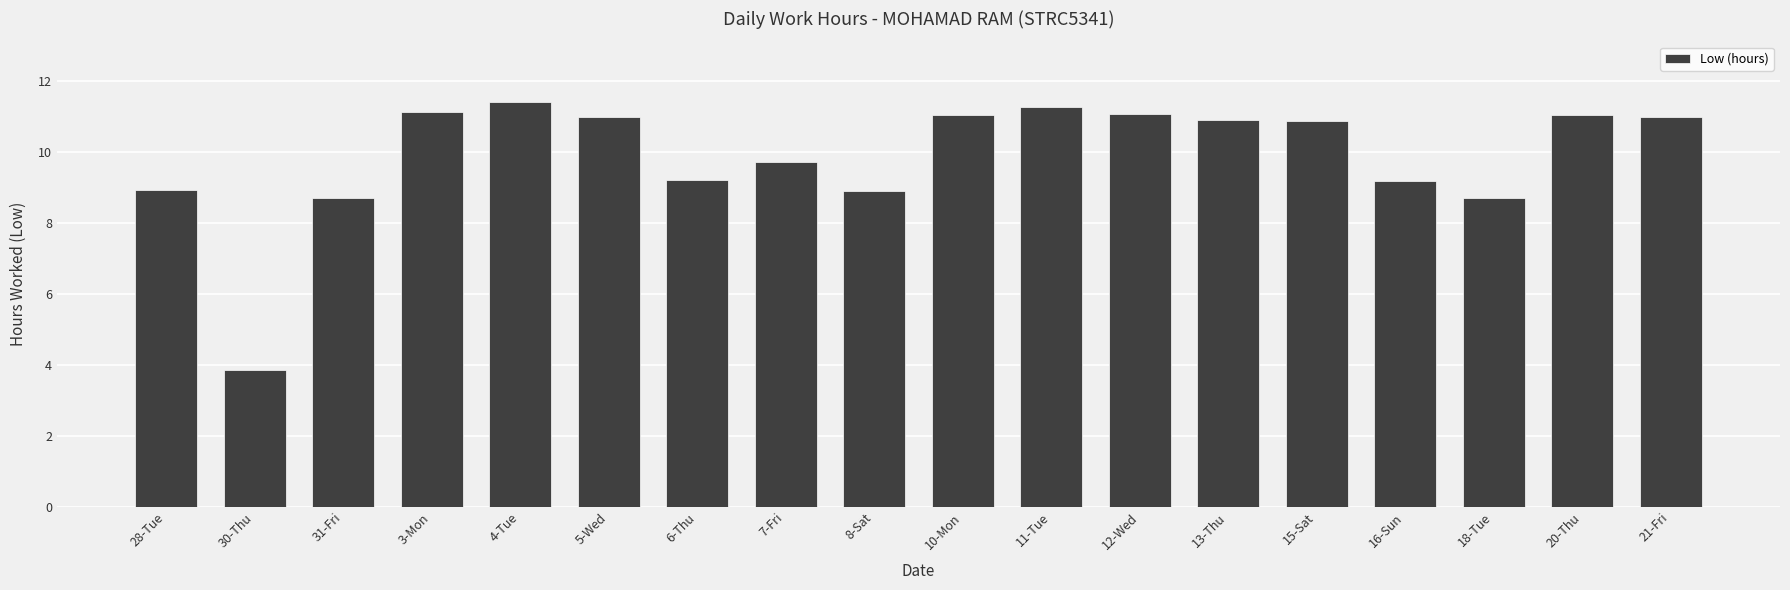

Which has a higher value, 6-Thu or 10-Mon?

10-Mon